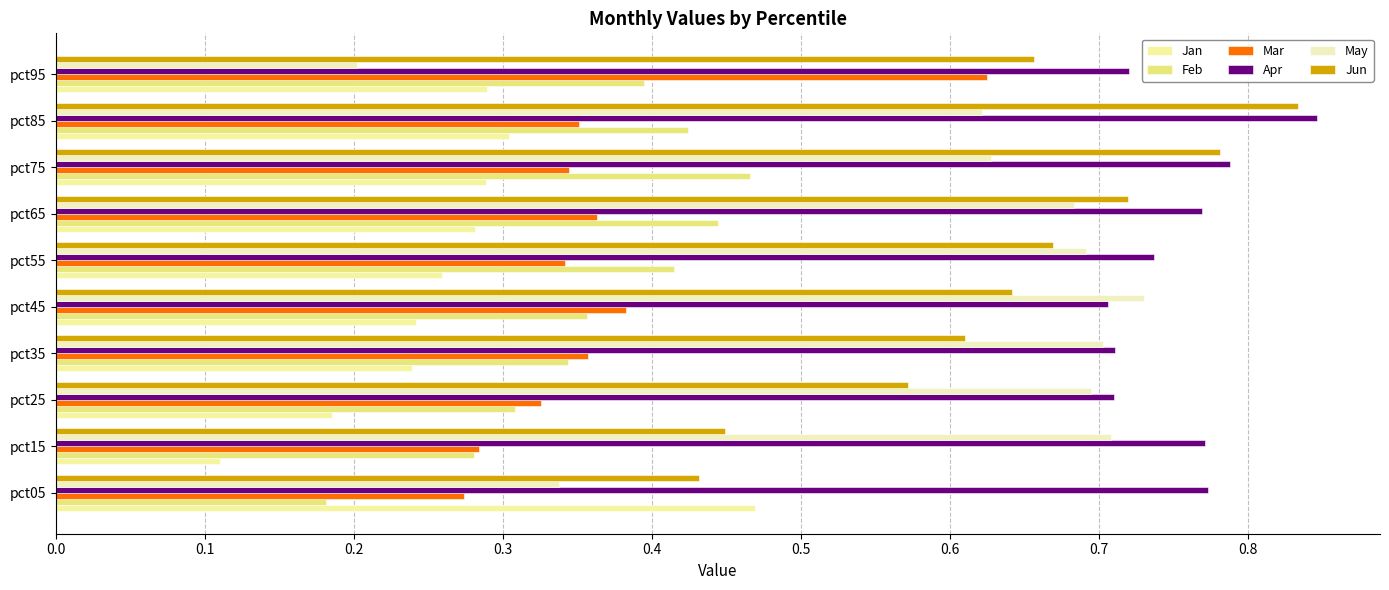

Which series has the largest range (max minus min)?

May